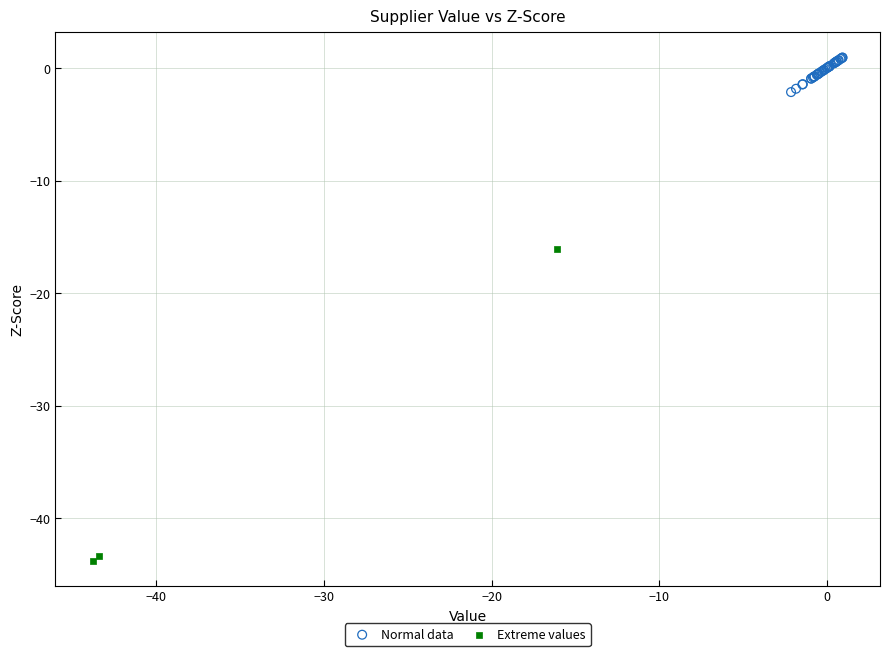

Which series has the largest Y range (max minus min)?

Extreme values